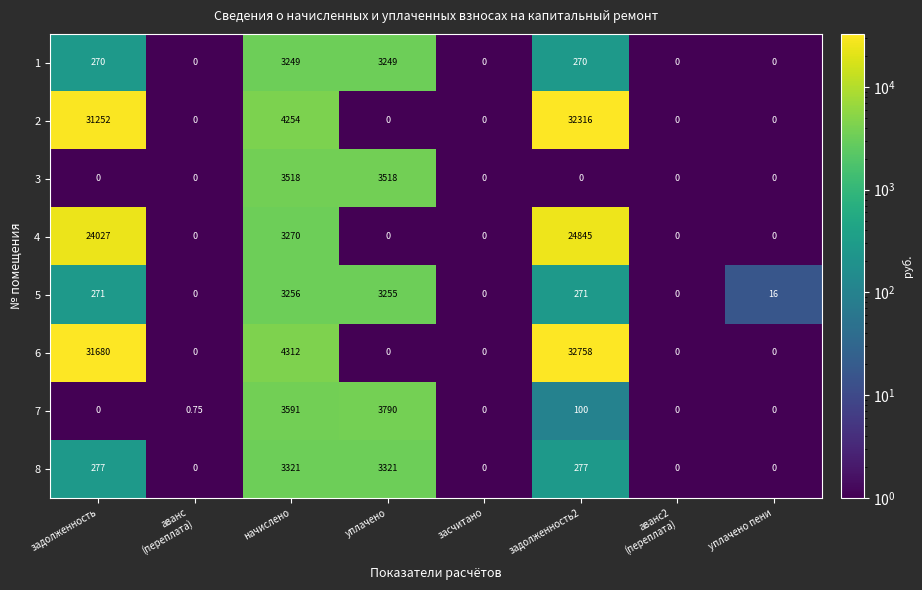

At which label is 6 closest to 16379?

начислено